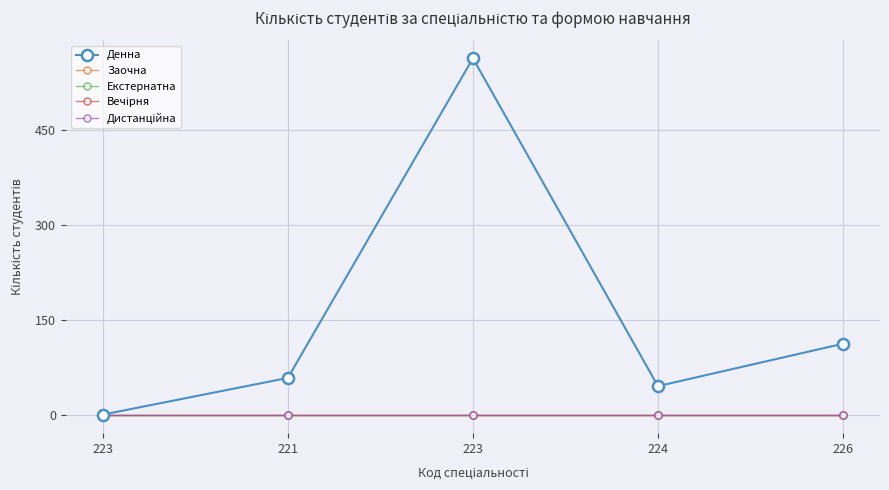

True or false: Екстернатна and Дистанційна intersect in this chart.

False